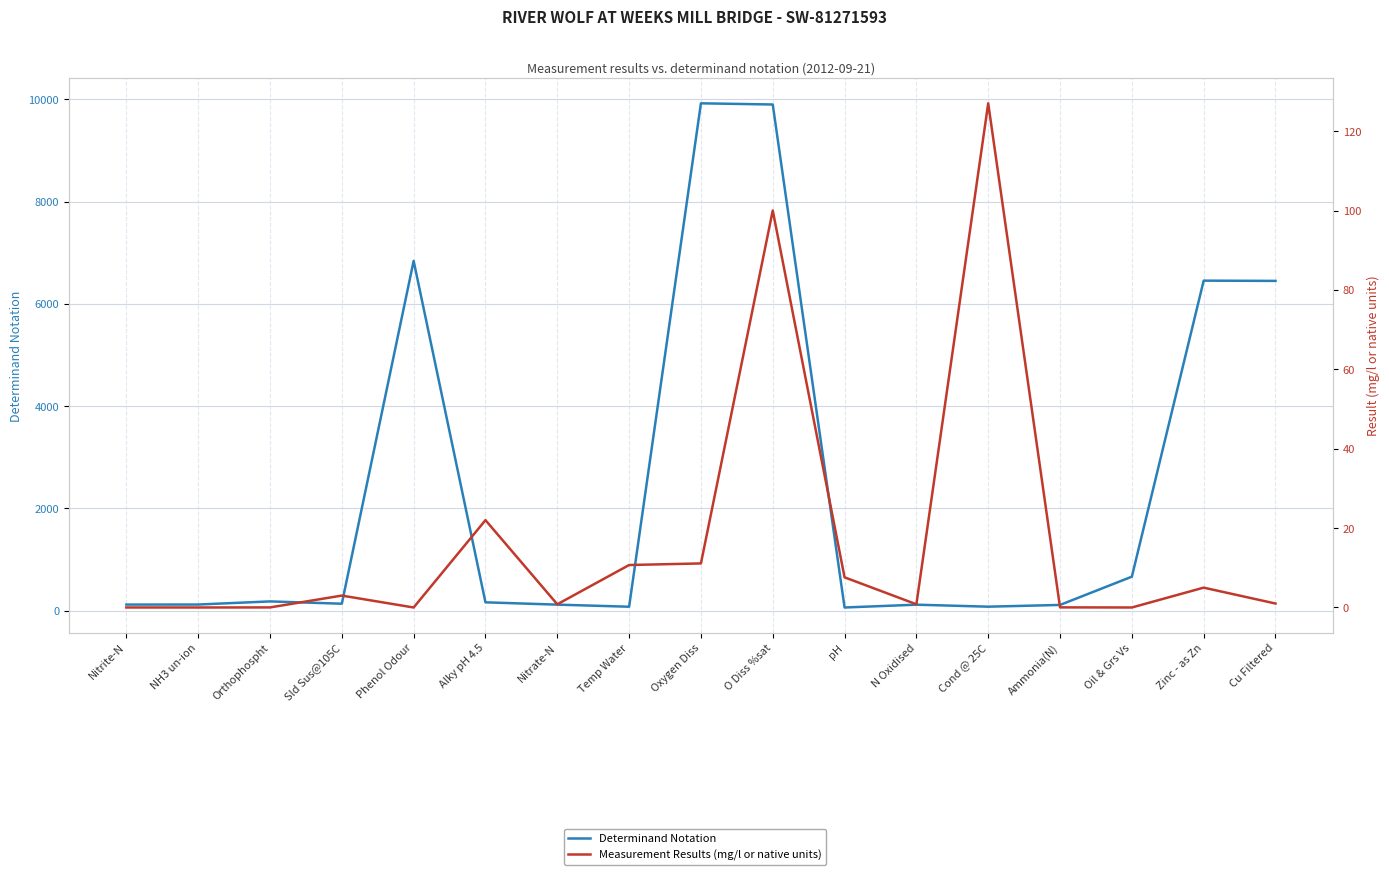

At which label does Measurement Results (mg/l or native units) first exceed 1?

Sld Sus@105C